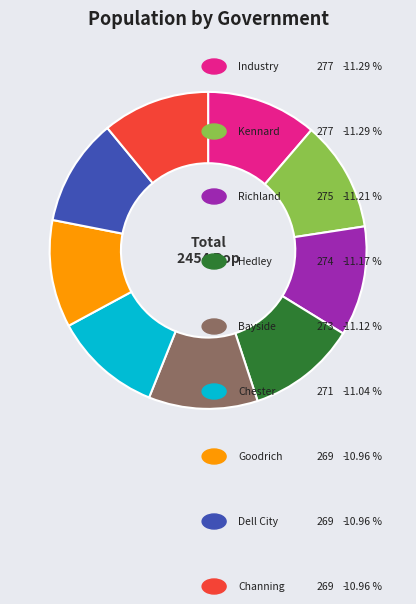

Does any single category account for the majority?

No